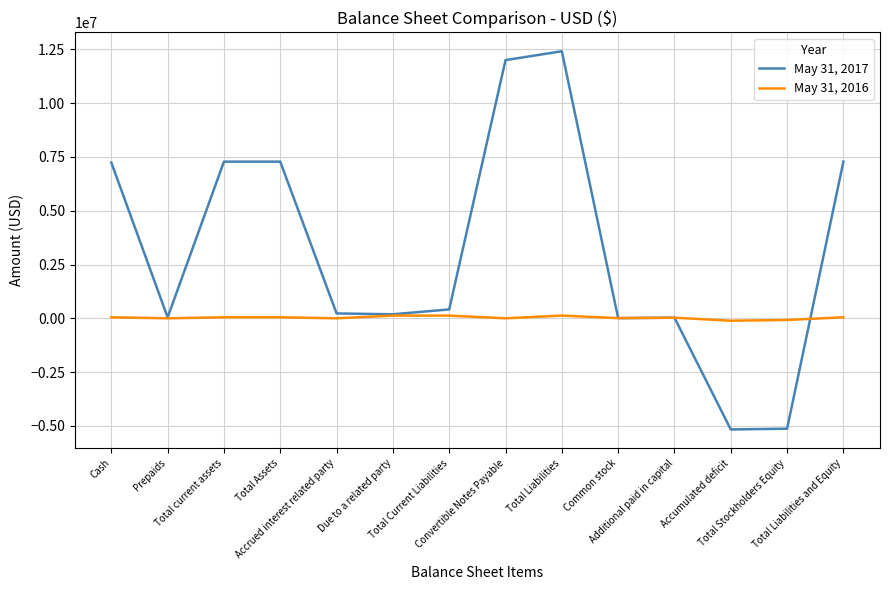

List the series in order of their overall mean, highest first.

May 31, 2017, May 31, 2016